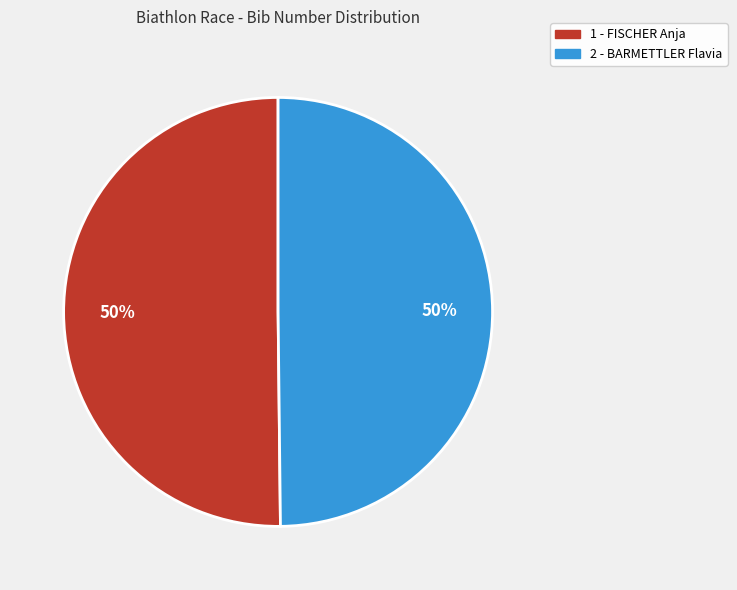

What is the ratio of the value at 2 - BARMETTLER Flavia to the value at 1 - FISCHER Anja?

1.0